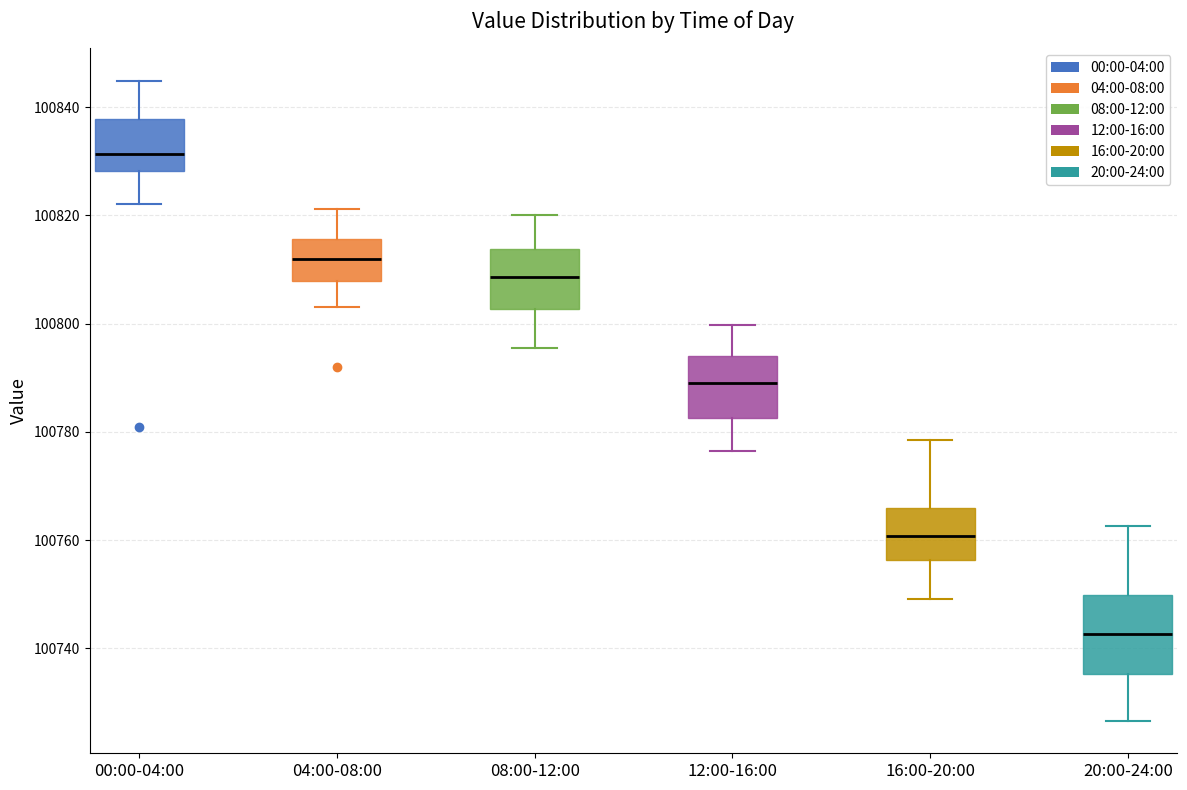

Which box's median line is the highest?

00:00-04:00